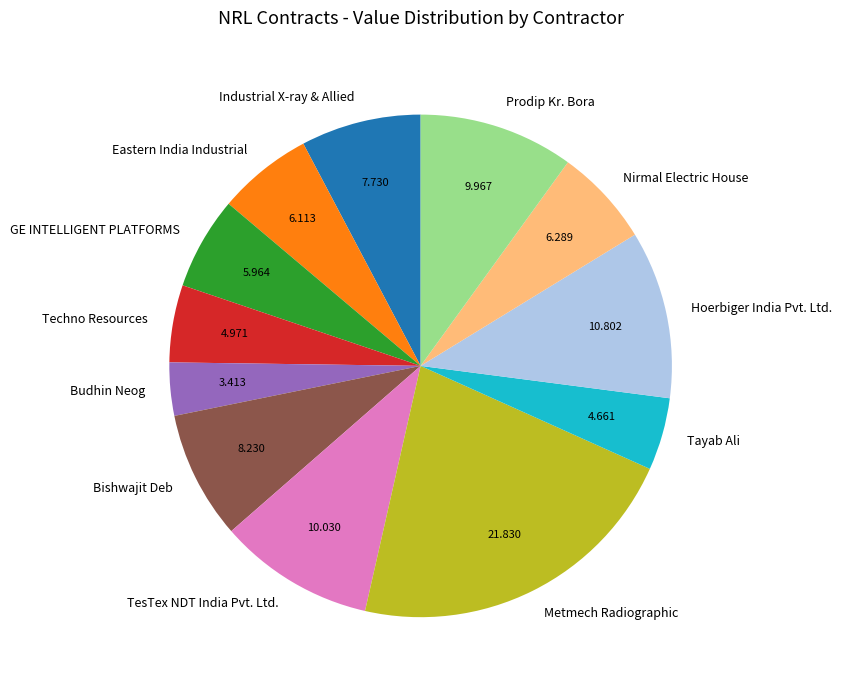

Between Metmech Radiographic and Nirmal Electric House, which is larger?

Metmech Radiographic